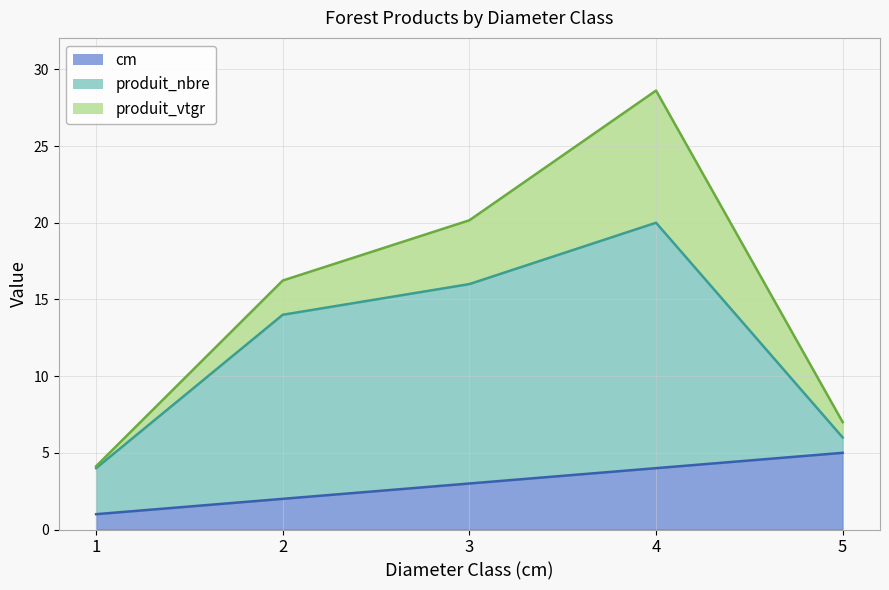

Which series has the largest range (max minus min)?

produit_nbre